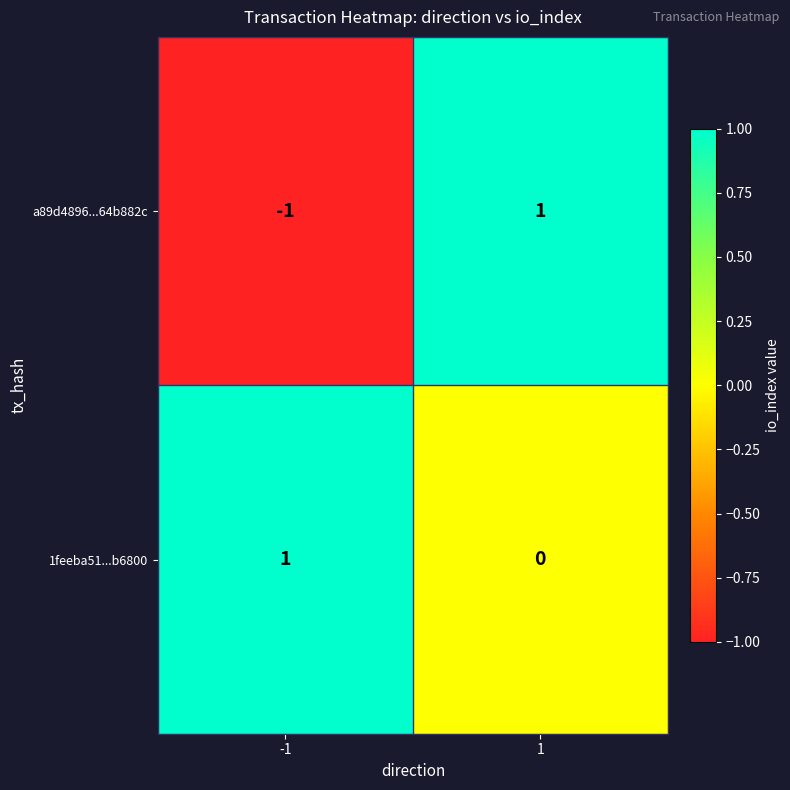

At 1, list the series in order from largest to smallest.

a89d4896...64b882c, 1feeba51...b6800